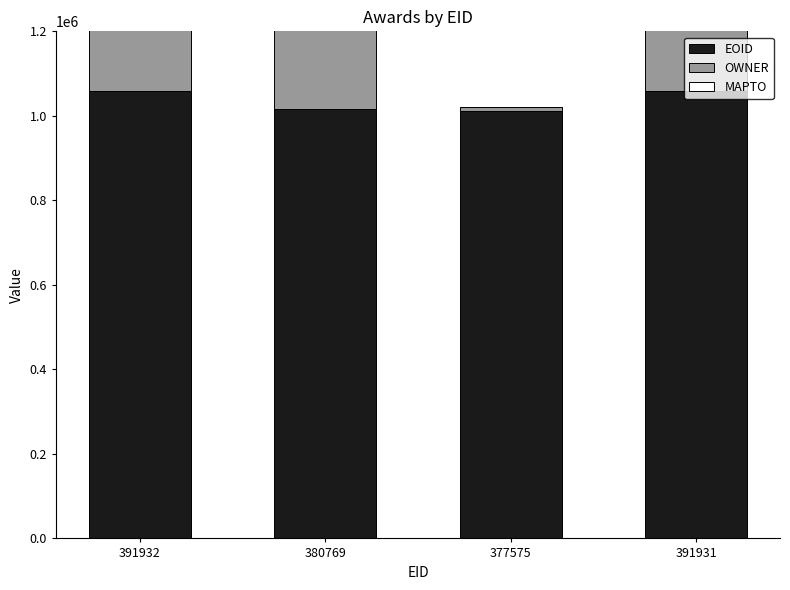

Which series has the largest total across all categories?

EOID